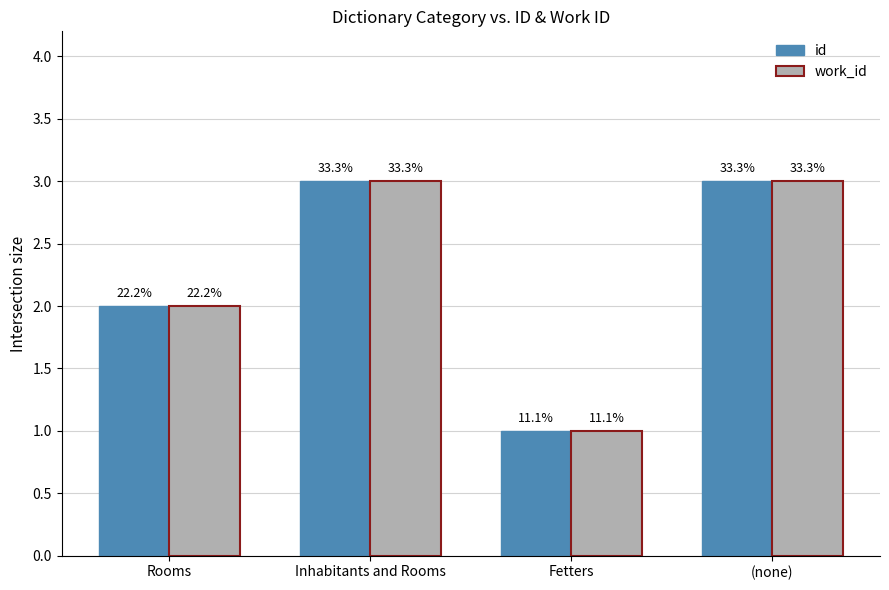

At how many categories does at least one series exceed 2?

2